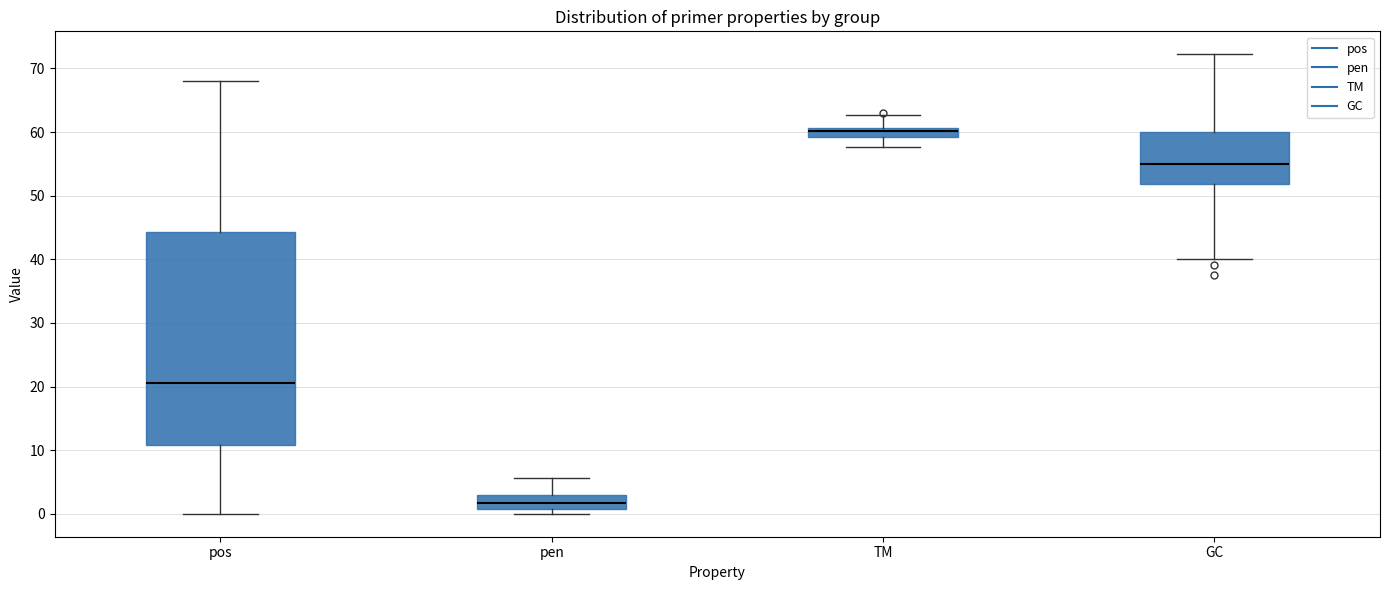

Where does the upper whisker of the box for TM end on the y-axis? The values are not printed on the chart, so give them approximately, as read against the axis.

63